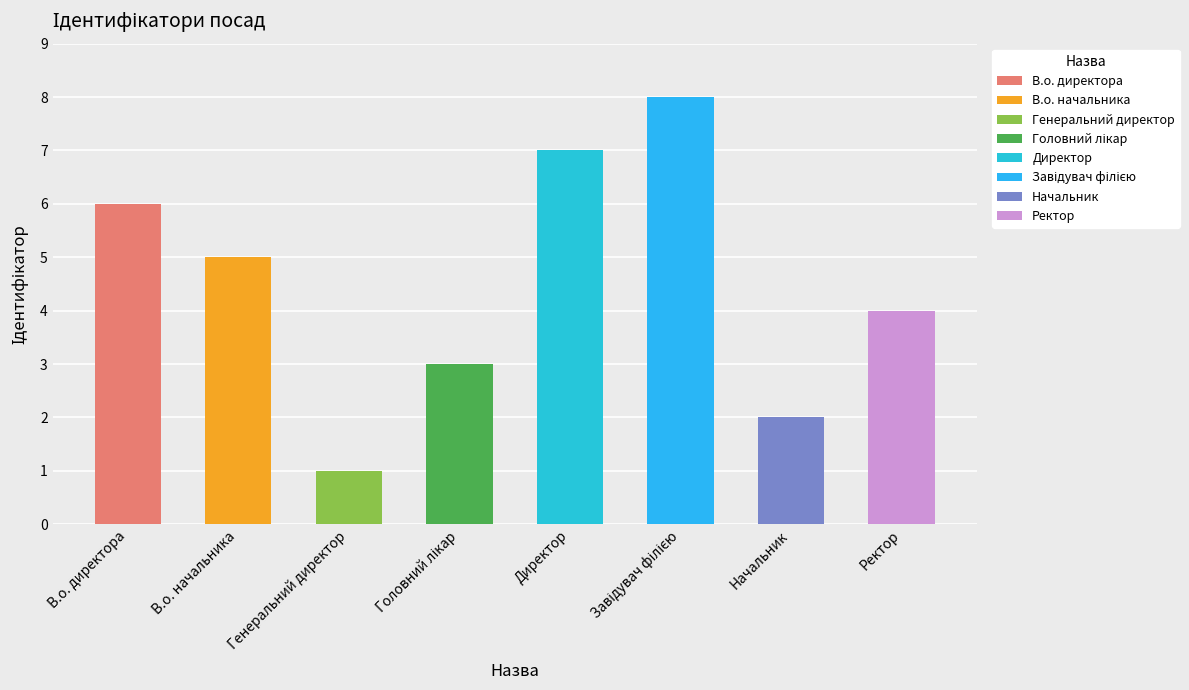

What is the sum of all values?

36